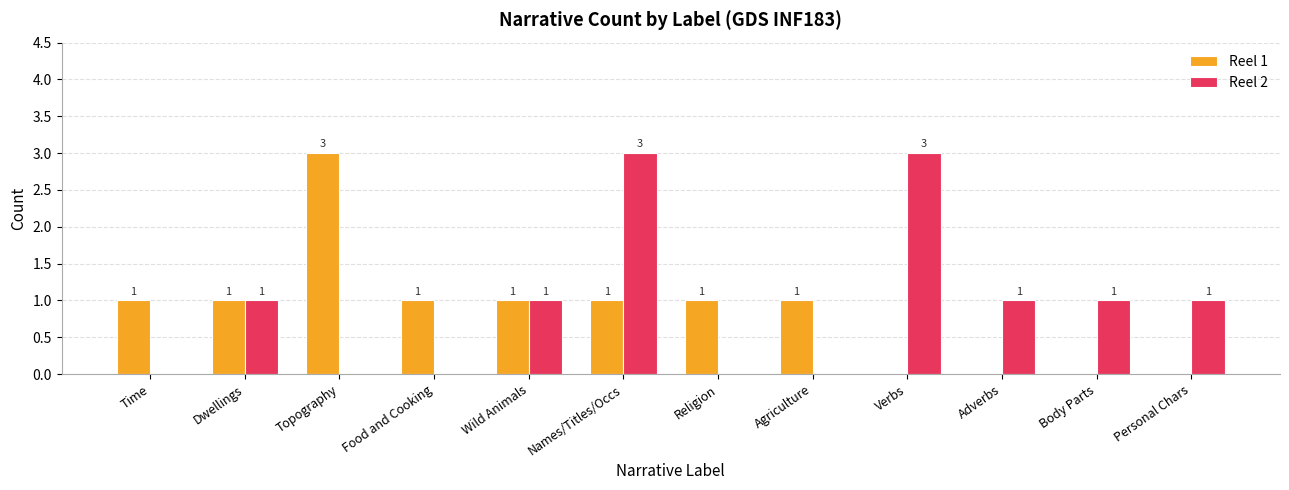

Is it true that Reel 2 equals 2 at Names/Titles/Occs?

False